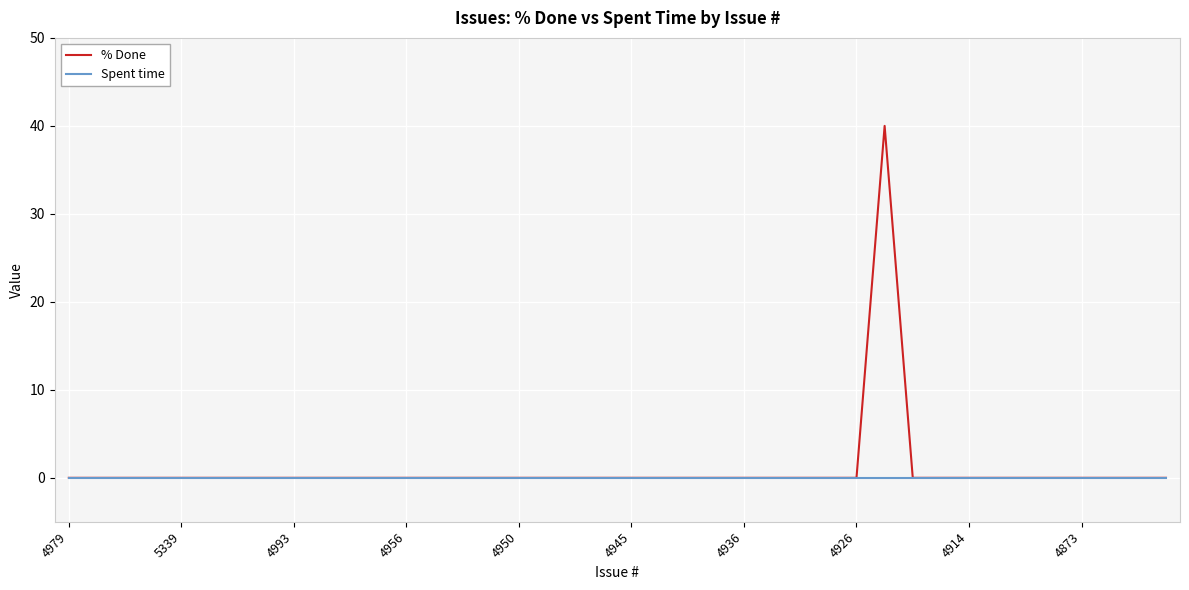

Rank the series by their maximum value, from highest to lowest.

% Done, Spent time